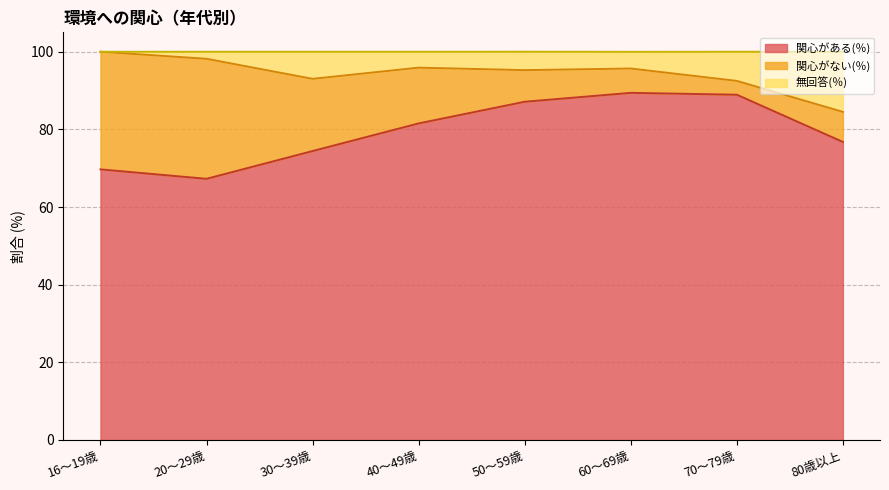

What is the total value across all series at 80歳以上?

100.0